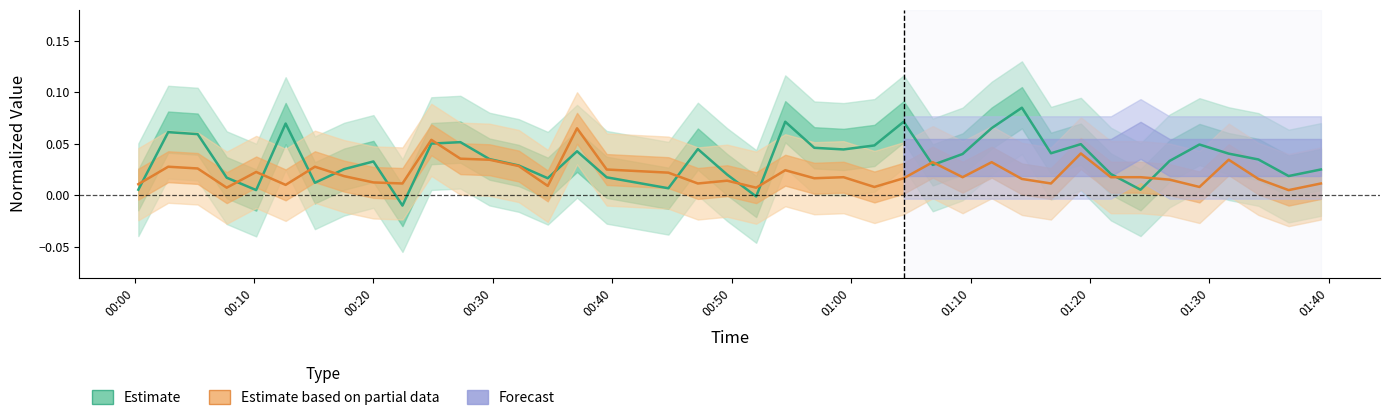

True or false: Estimate based on partial data has more than 2 points higher than both neighbors.

True